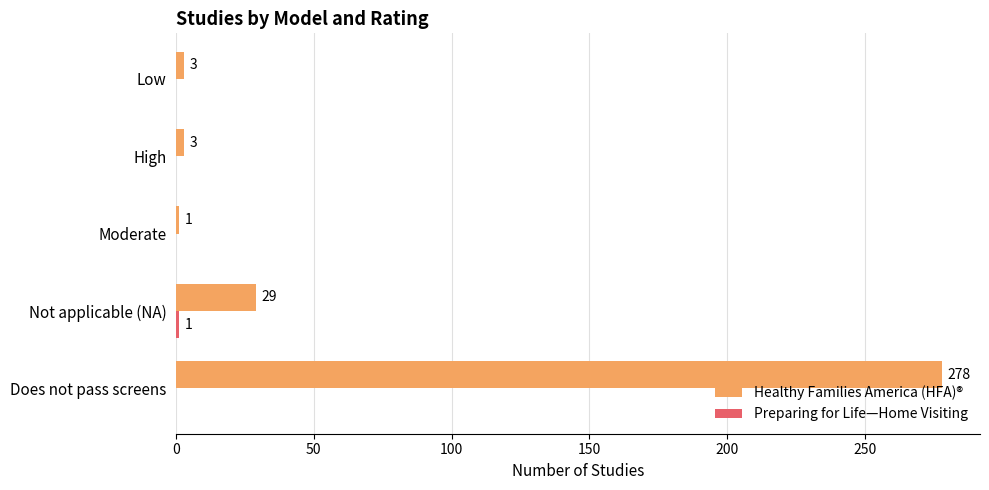

The Healthy Families America (HFA)® series shows 3 at Low. True or false?

True